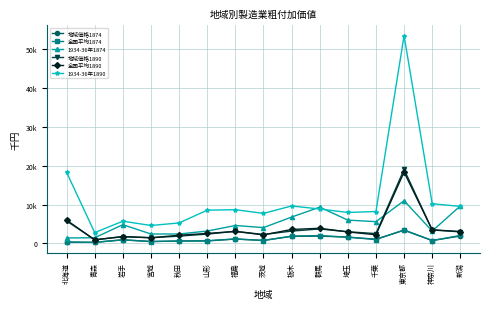

Is this an area chart (filled region under the line)?

No